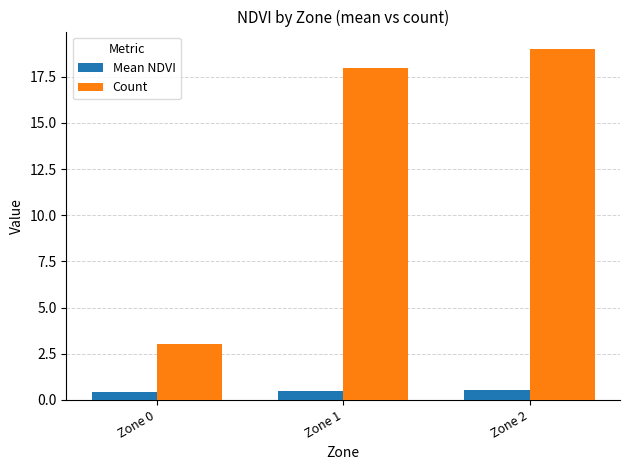

The Mean NDVI series shows 0.5 at Zone 1. True or false?

True